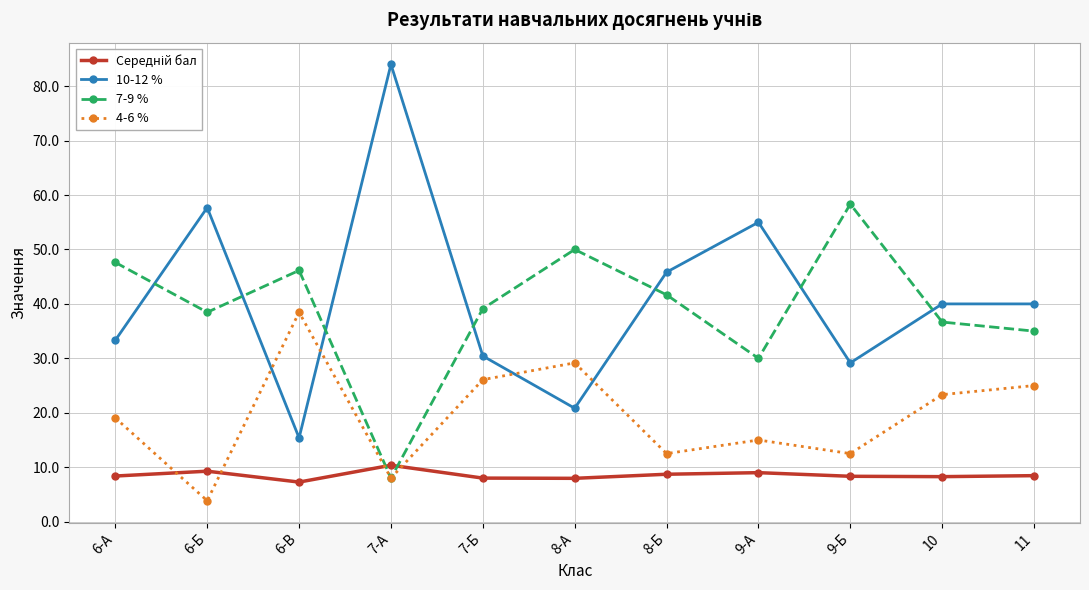

What is the value of the 4-6 % point at the 6th from the left?

29.2